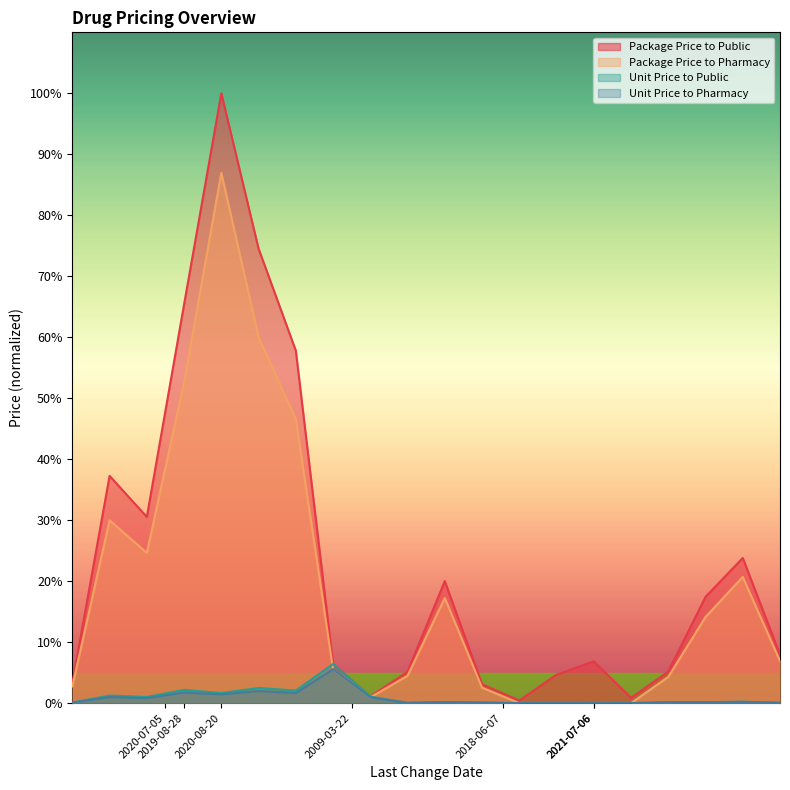

Rank the series by their maximum value, from highest to lowest.

Package Price to Public, Package Price to Pharmacy, Unit Price to Public, Unit Price to Pharmacy